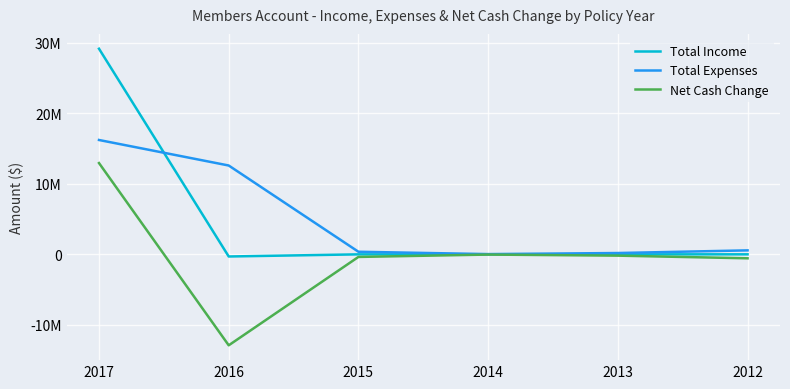

Rank the series at 2014 from lowest to highest value.

Net Cash Change, Total Income, Total Expenses